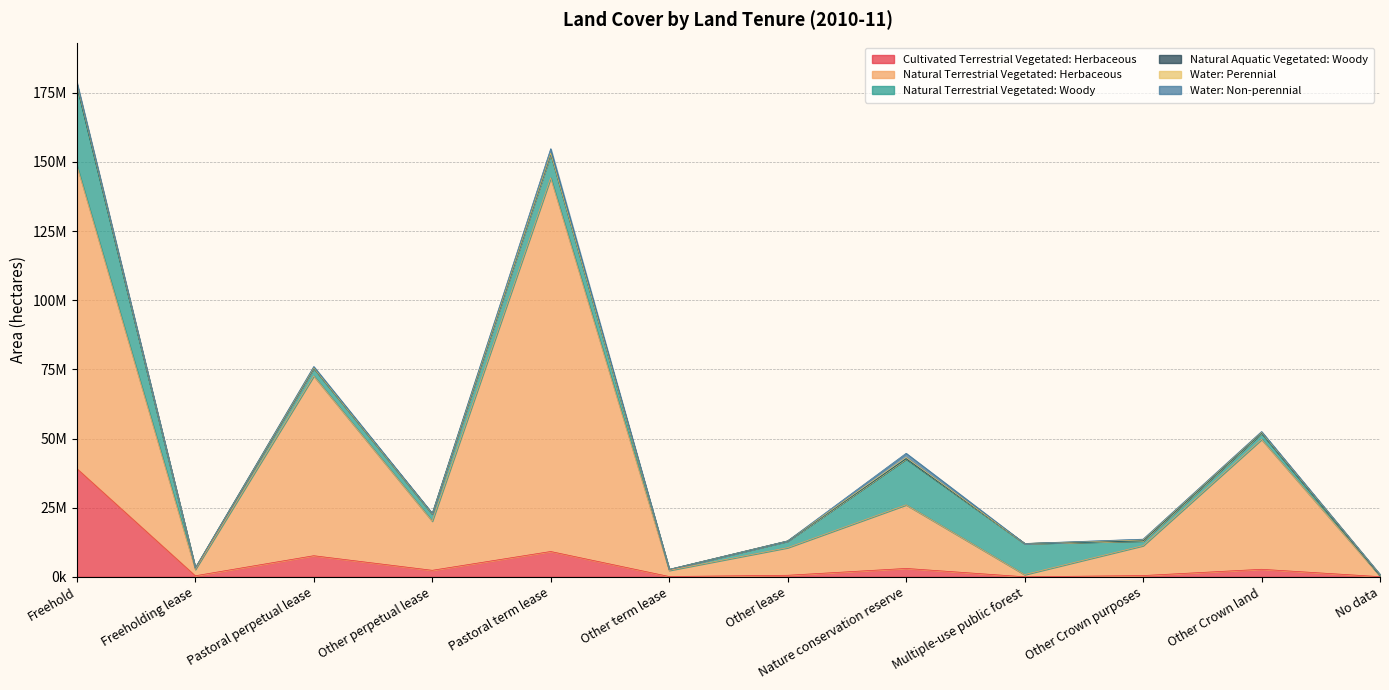

Rank the categories by Water: Non-perennial value from lowest to highest.

Multiple-use public forest, Freeholding lease, Other term lease, Other lease, No data, Other perpetual lease, Other Crown land, Other Crown purposes, Pastoral perpetual lease, Freehold, Nature conservation reserve, Pastoral term lease